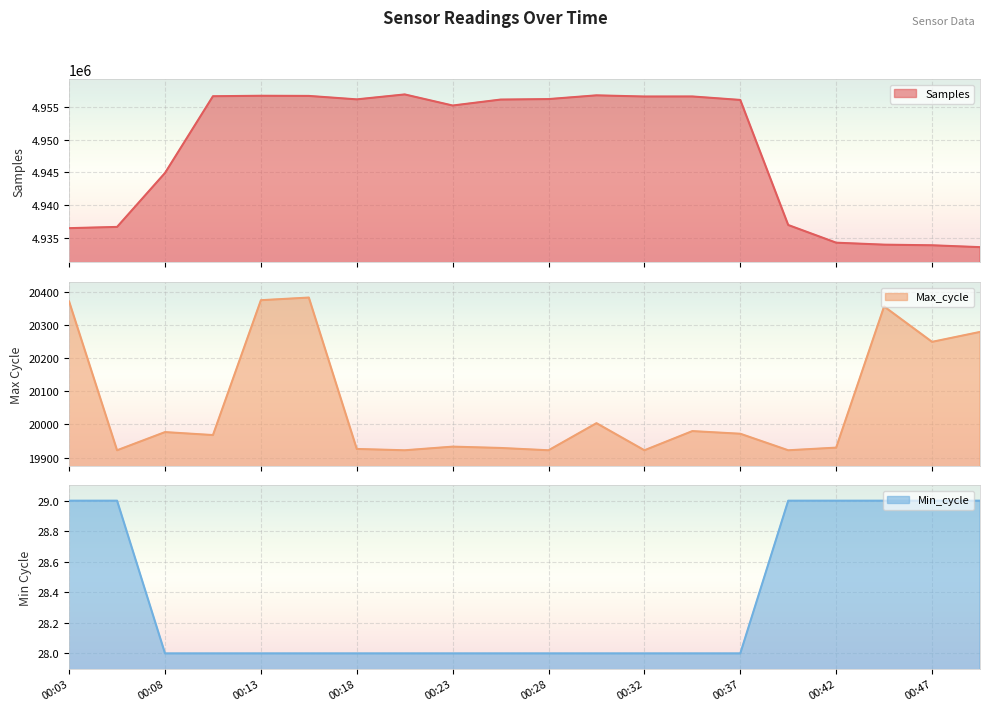

The Min_cycle series shows 48 at 00:13. True or false?

False